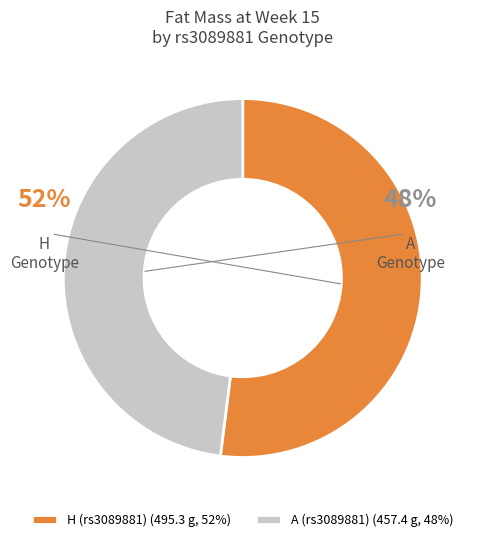

Is it true that 4 is 16% of the pie?

False